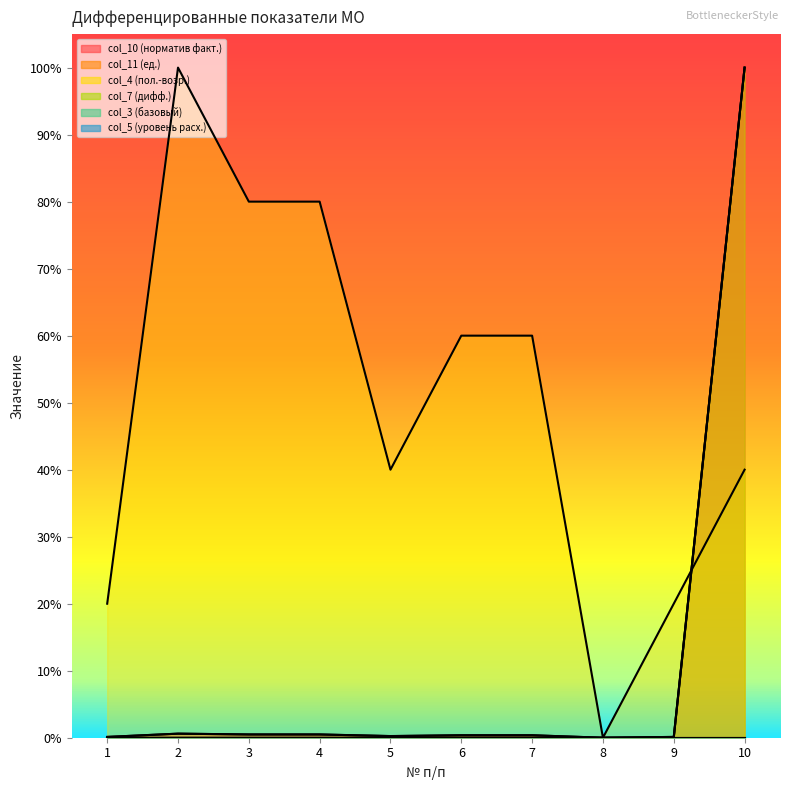

At which label does Фактический дифференцированный подушевой норматив (col_10) reach its peak?

10